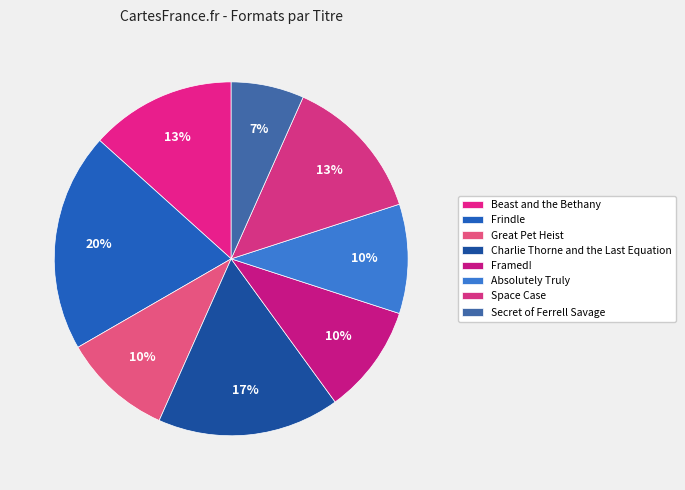

Approximately how many times larger is the value at Secret of Ferrell Savage compared to Framed!?

0.7